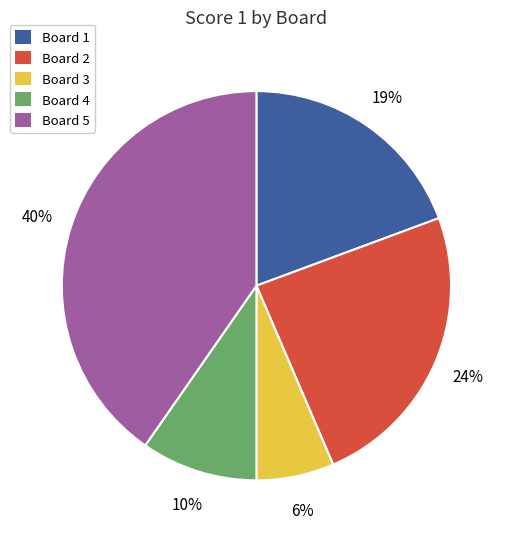

To the nearest percent, what is the average slice percentage?

20%